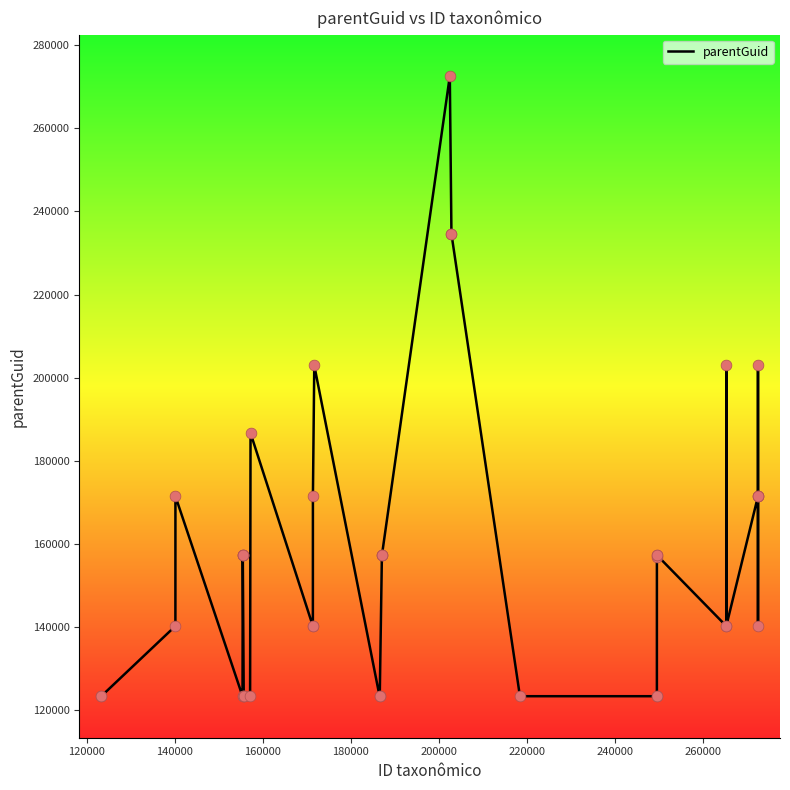

What is the greatest value displayed?

272602